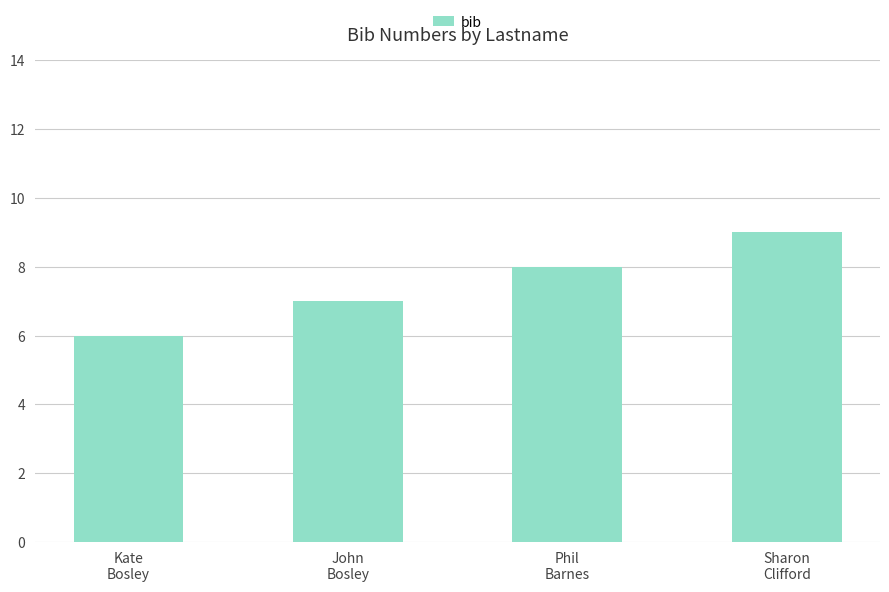

What is the label of the 4th bar from the right?

Kate
Bosley